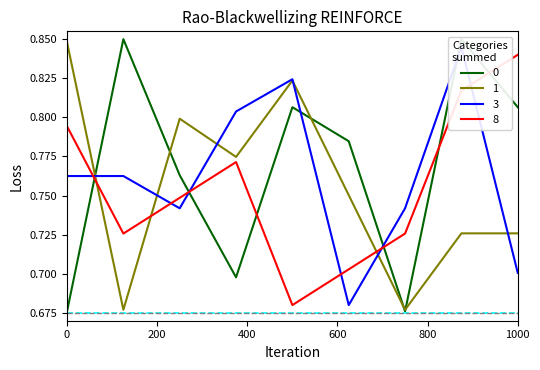

Which series ends up on top after the final intersection of 1 and 8?

8